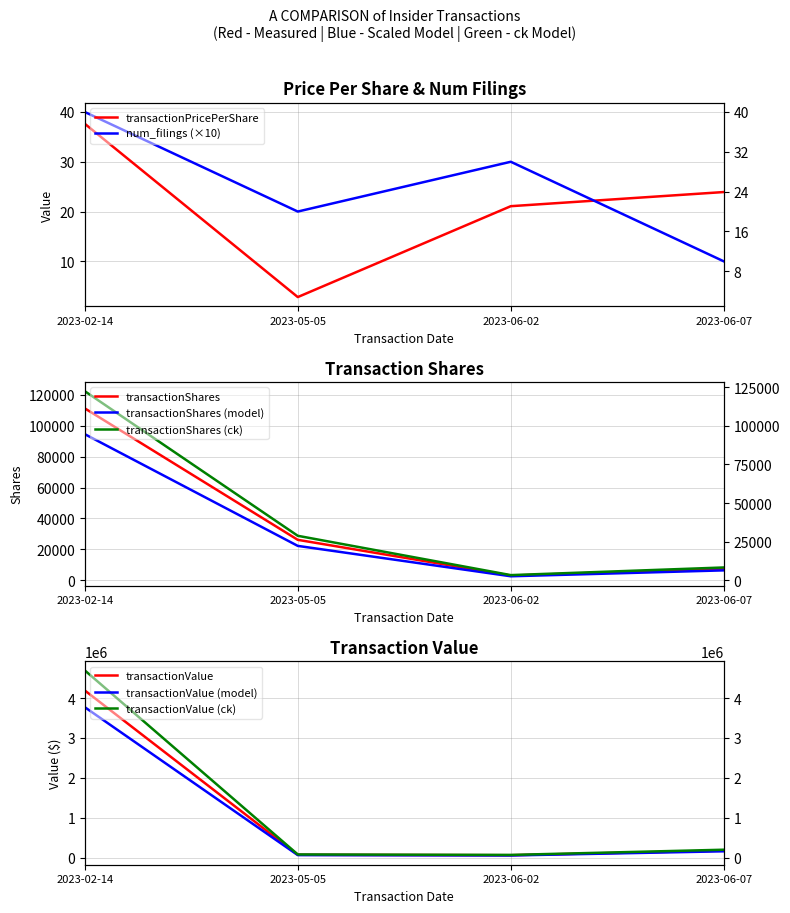

What is the minimum value shown in the chart?

2.8